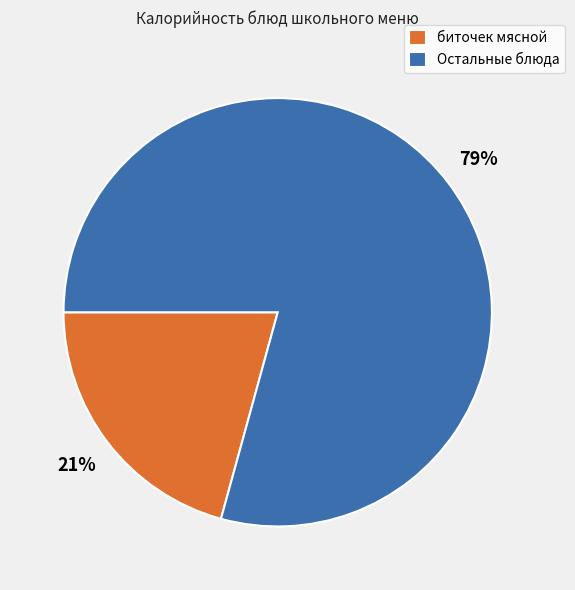

The биточек мясной slice represents 21% of the pie. True or false?

True